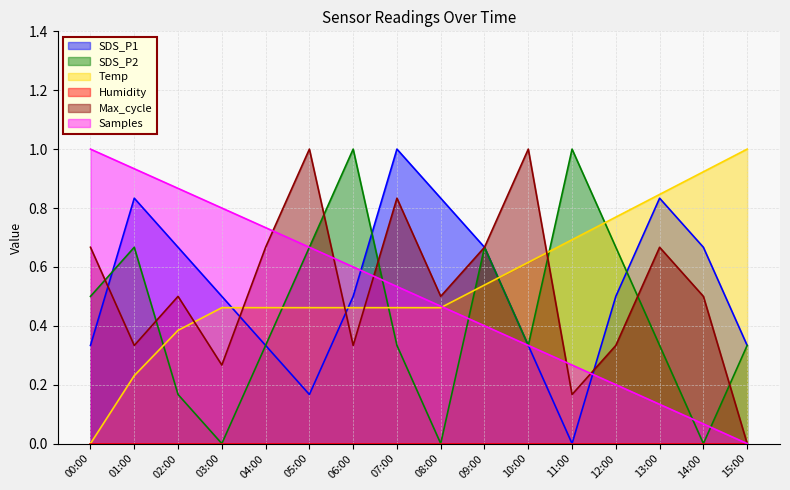

What is the difference between the highest and lowest values at 12:00?

0.6